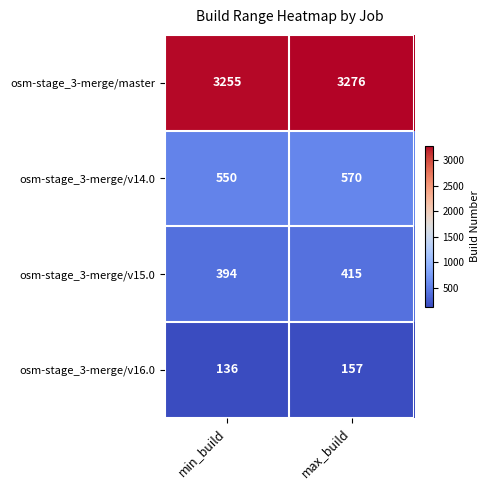

Which series has the largest total across all categories?

osm-stage_3-merge/master